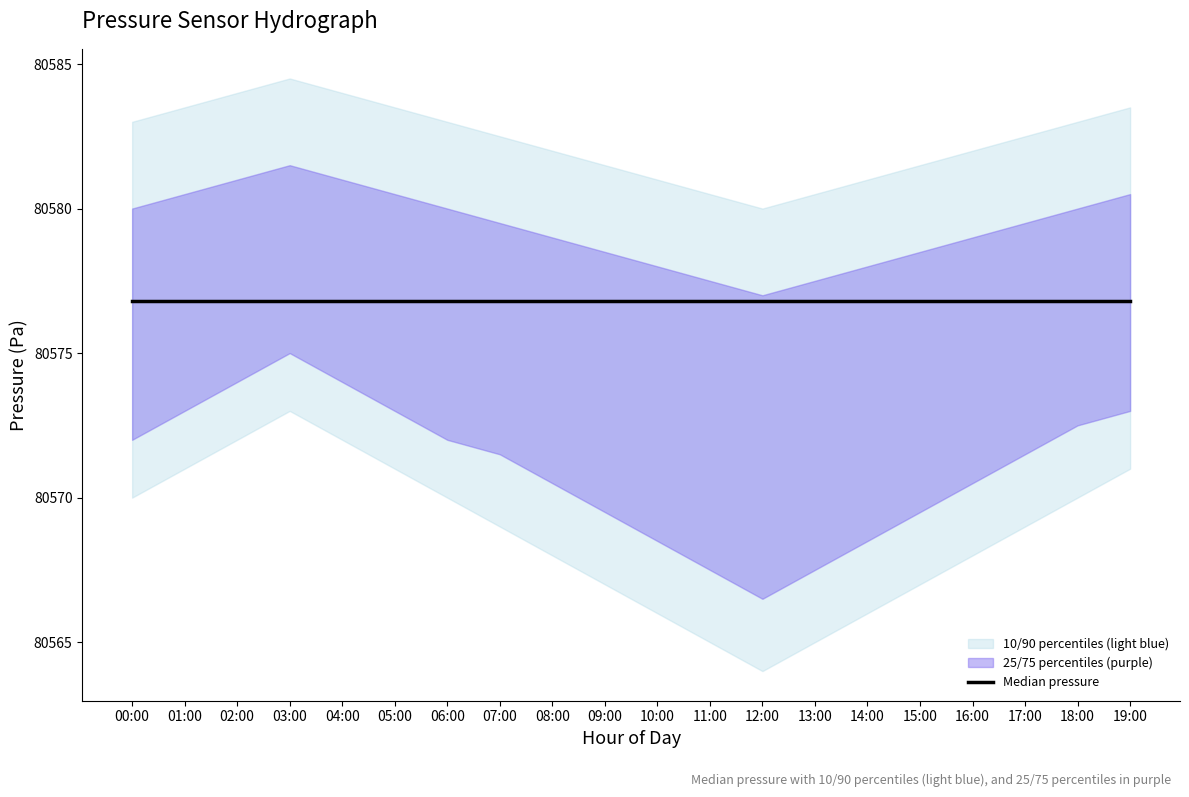

True or false: pressure_p90 and pressure_p75 cross at least once.

False